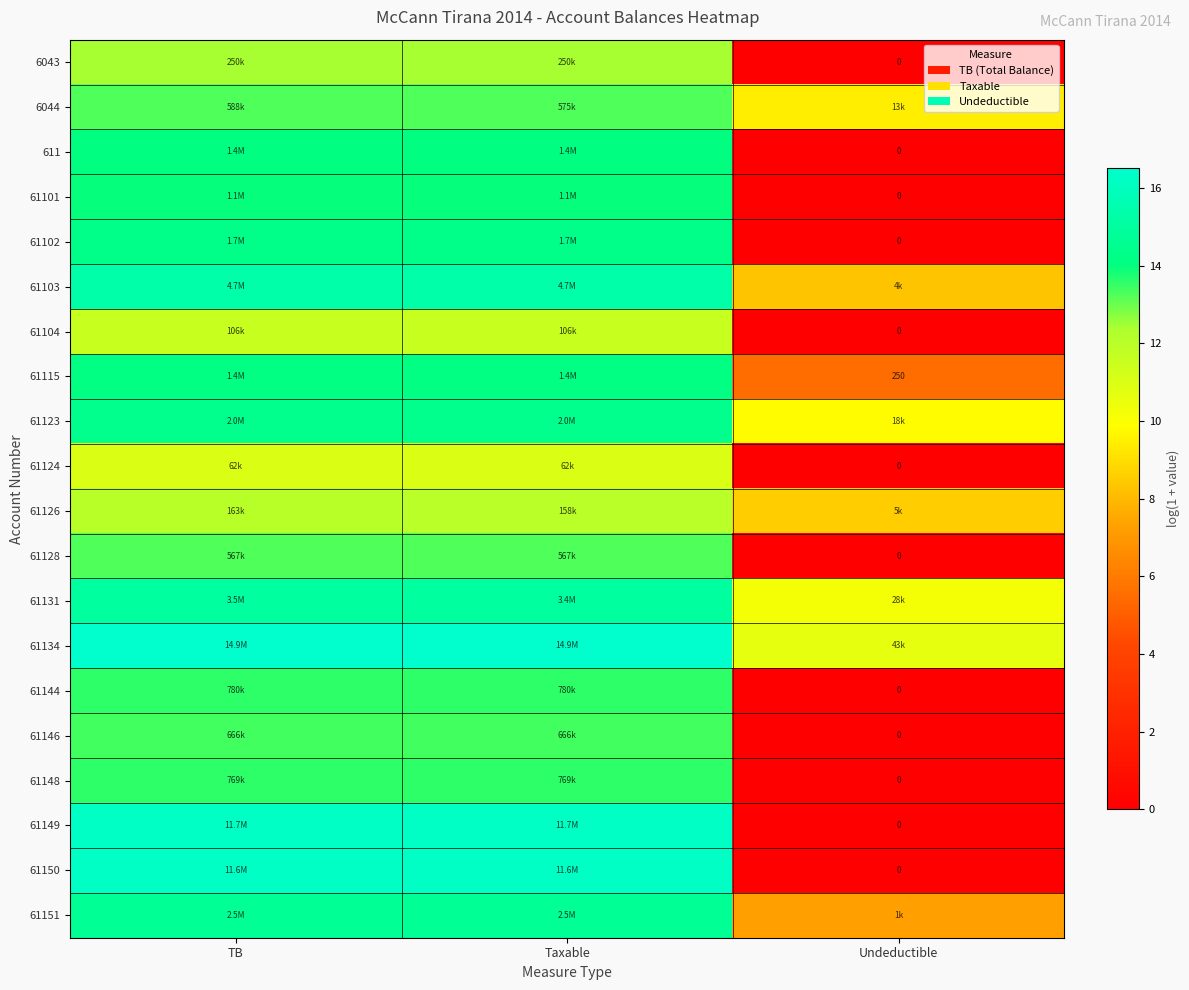

Rank the series by their maximum value, from highest to lowest.

61134, 61149, 61150, 61103, 61131, 61151, 61123, 61102, 61115, 611, 61101, 61144, 61148, 61146, 6044, 61128, 6043, 61126, 61104, 61124